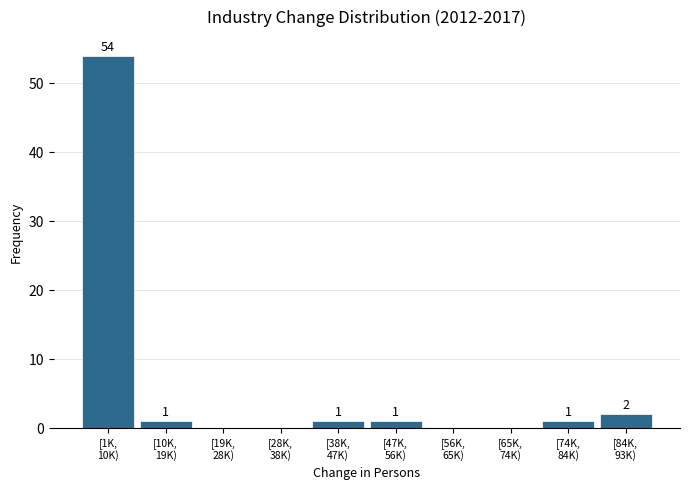

What is the maximum value shown in the chart?

54